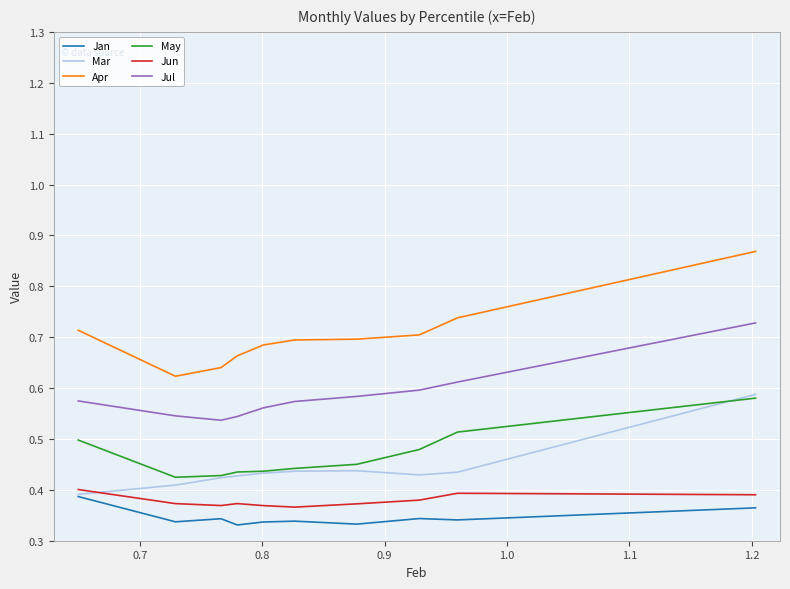

Which series has the largest range (max minus min)?

Apr